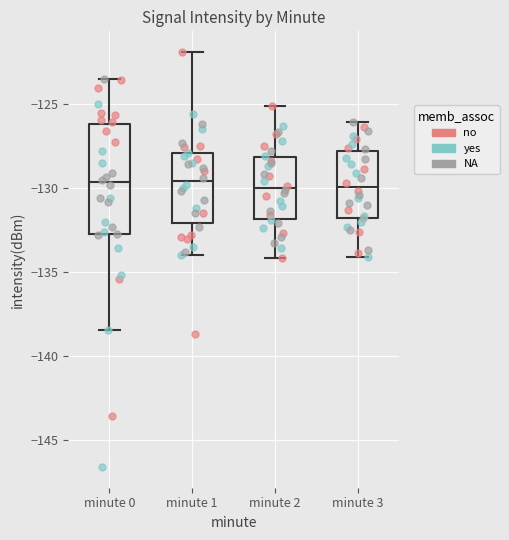

Comparing the boxes themselves (not the whiskers), which one is the tallest?

minute 0